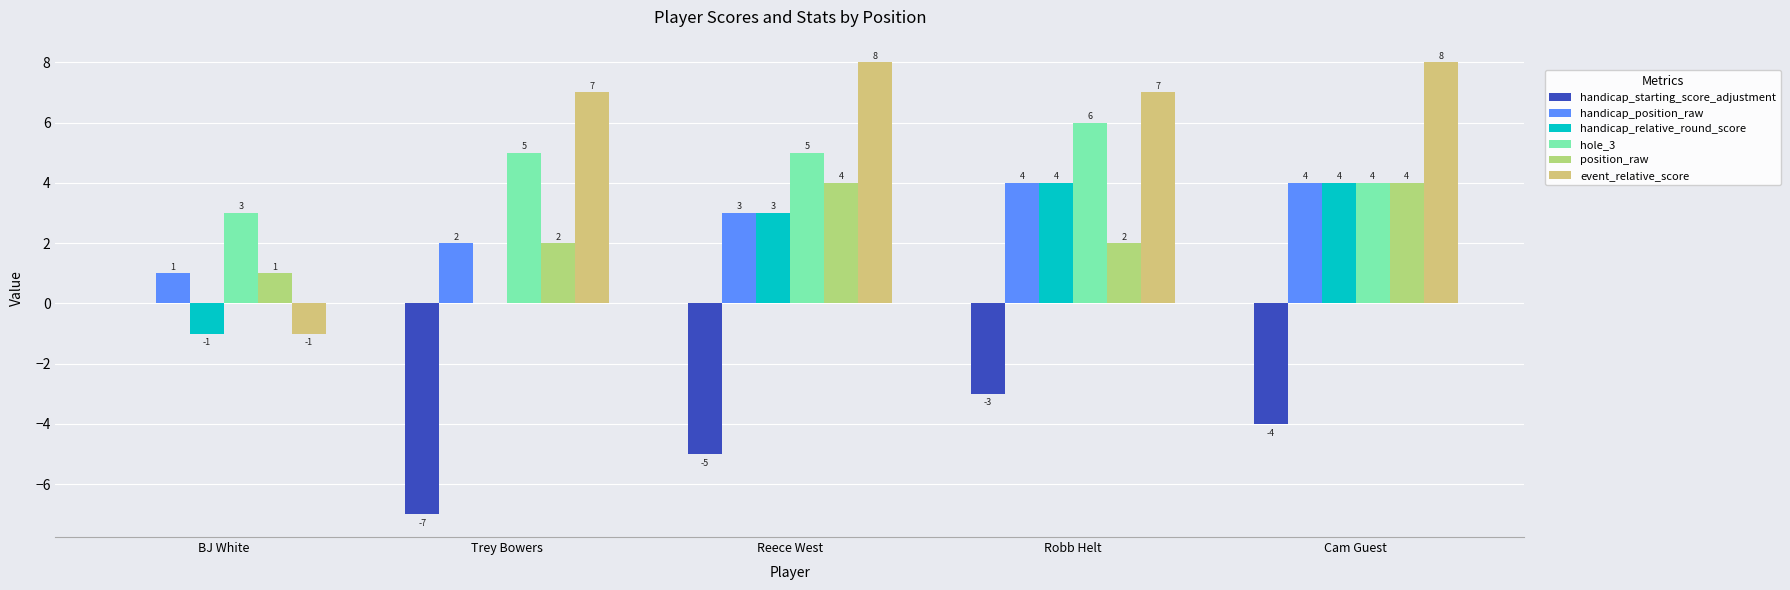

What is the sum of the handicap_position_raw values at Robb Helt and Trey Bowers?

6